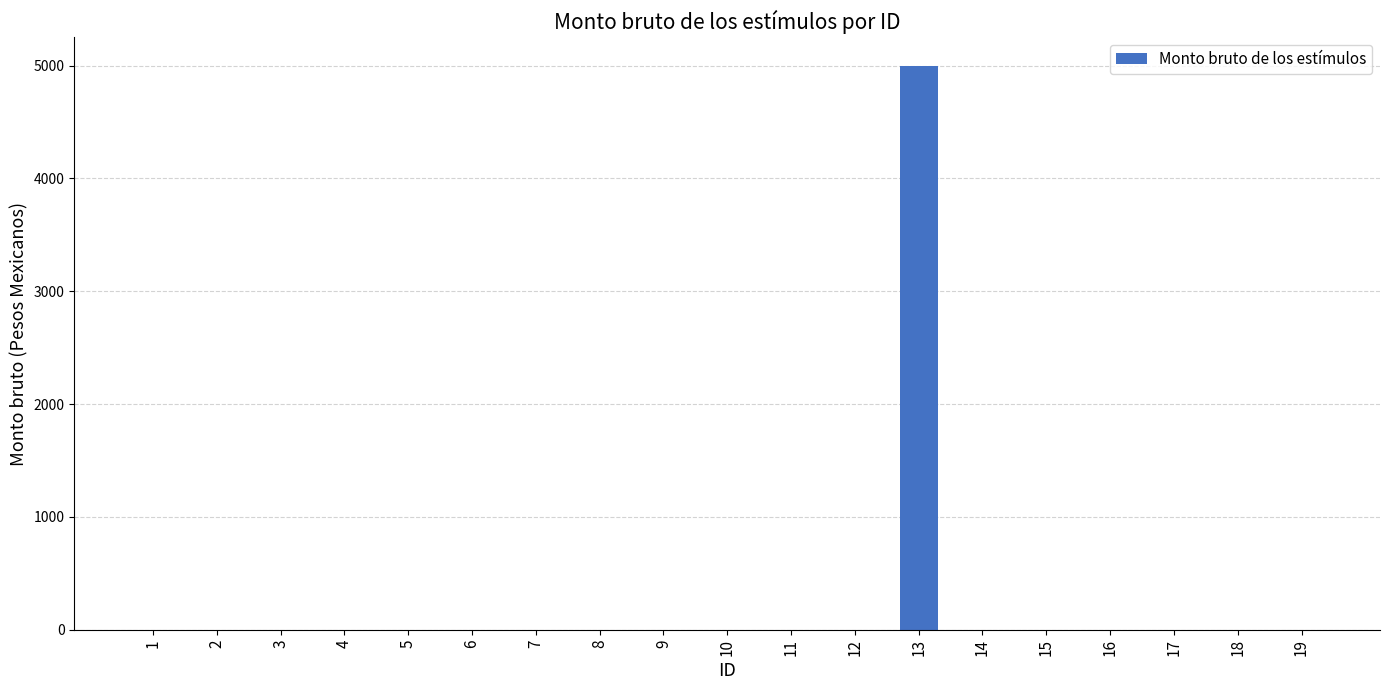

What is the maximum value shown in the chart?

5000